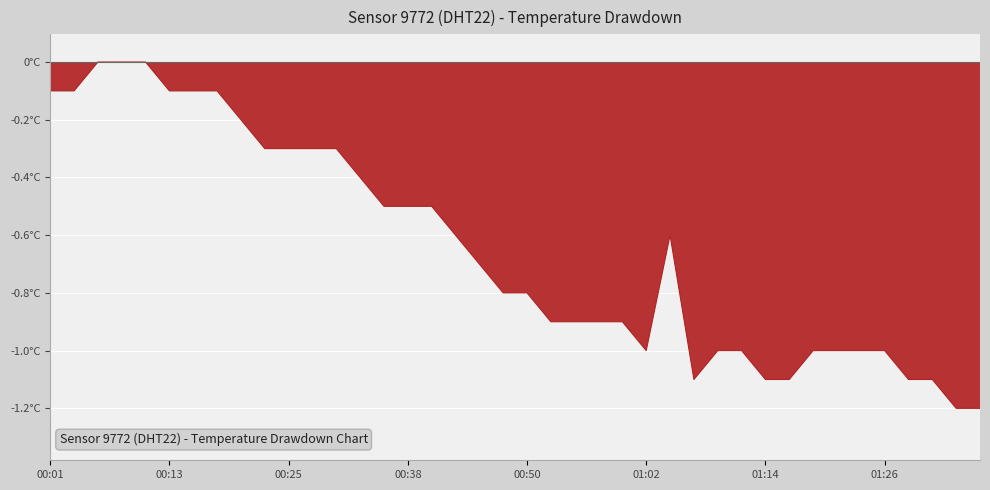

What is the sum of all values?

-25.8